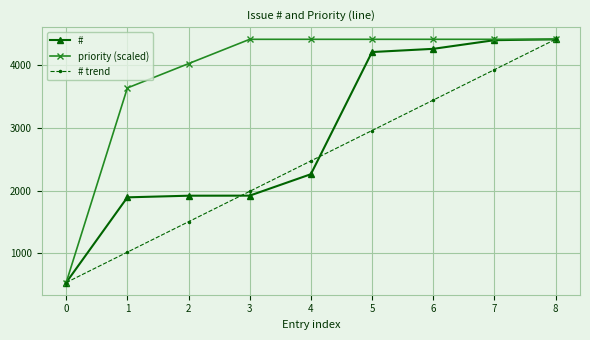

What is the total value across all series at 4?

9142.5